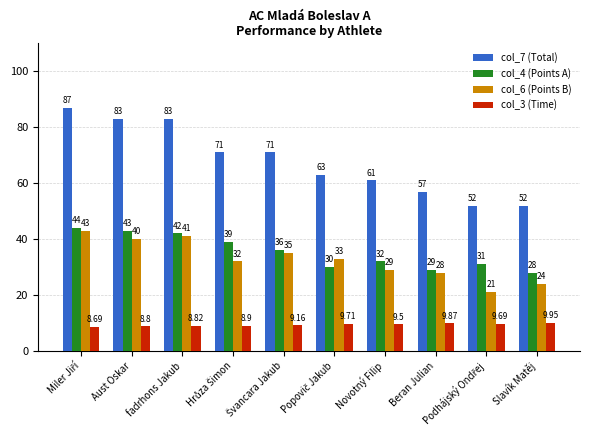

Which series has the largest total across all categories?

col_7 (Total)